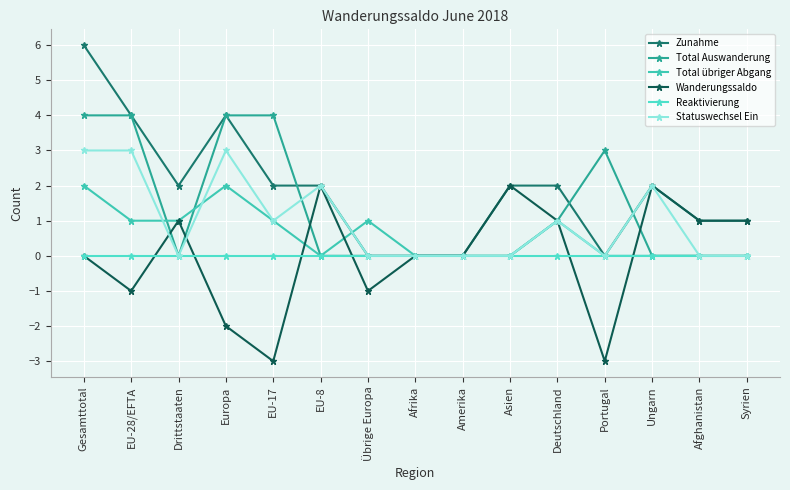

How many distinct data groups are displayed?

6